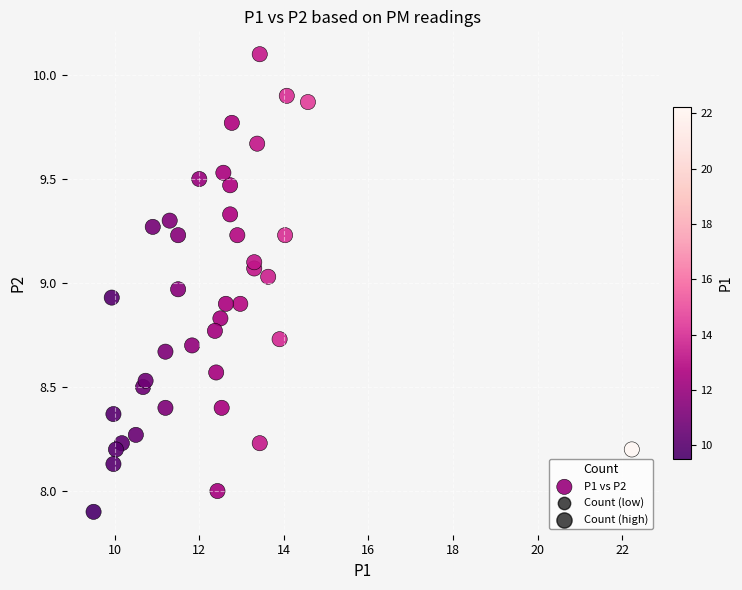

What is the range of X values (max minus min)?

12.7